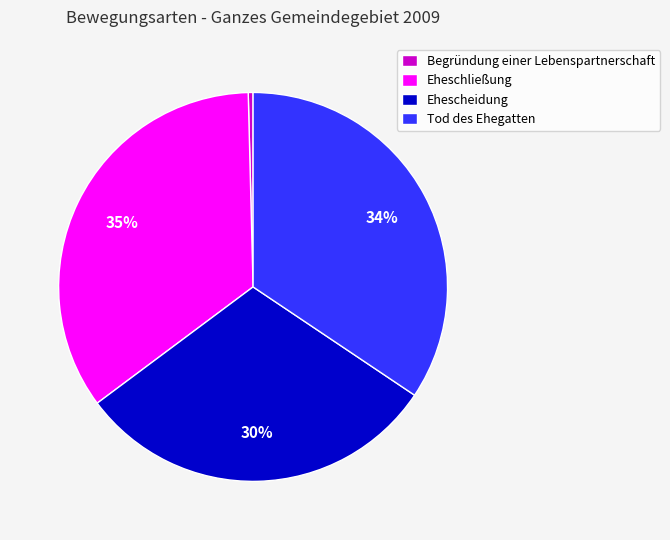

The Ehescheidung slice represents 30% of the pie. True or false?

True